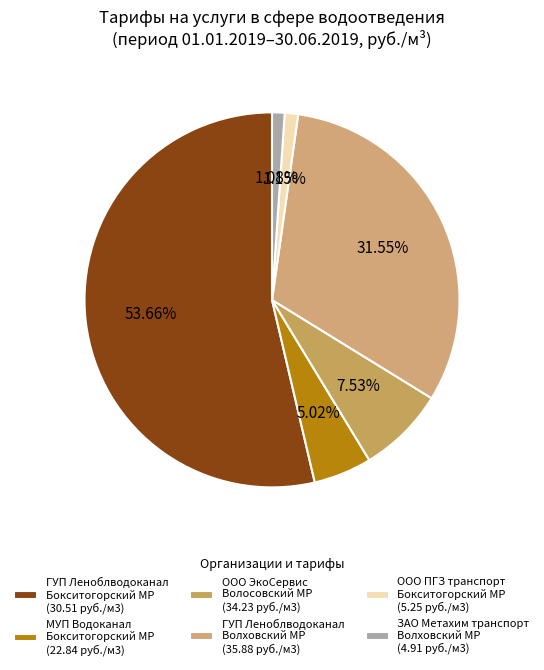

How many segments does this pie chart have?

6